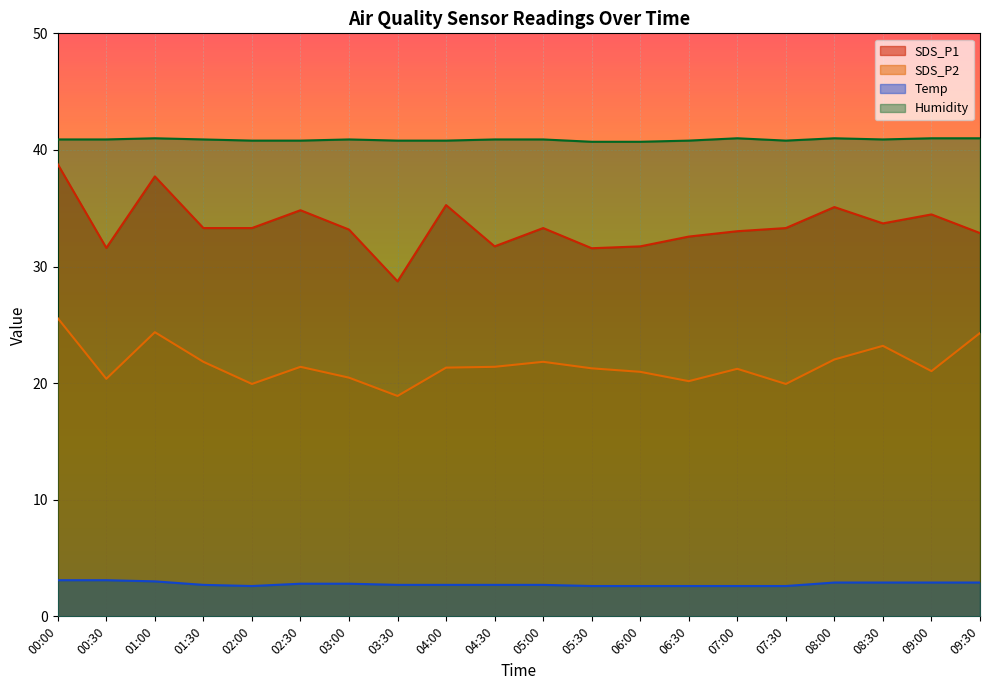

How many data points does each series have?

20